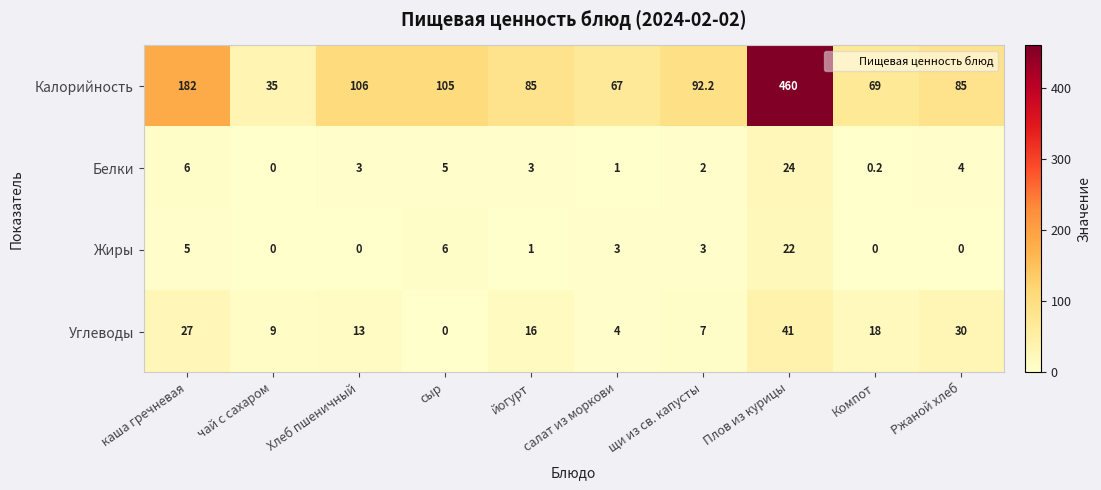

How many categories are shown in the chart?

10